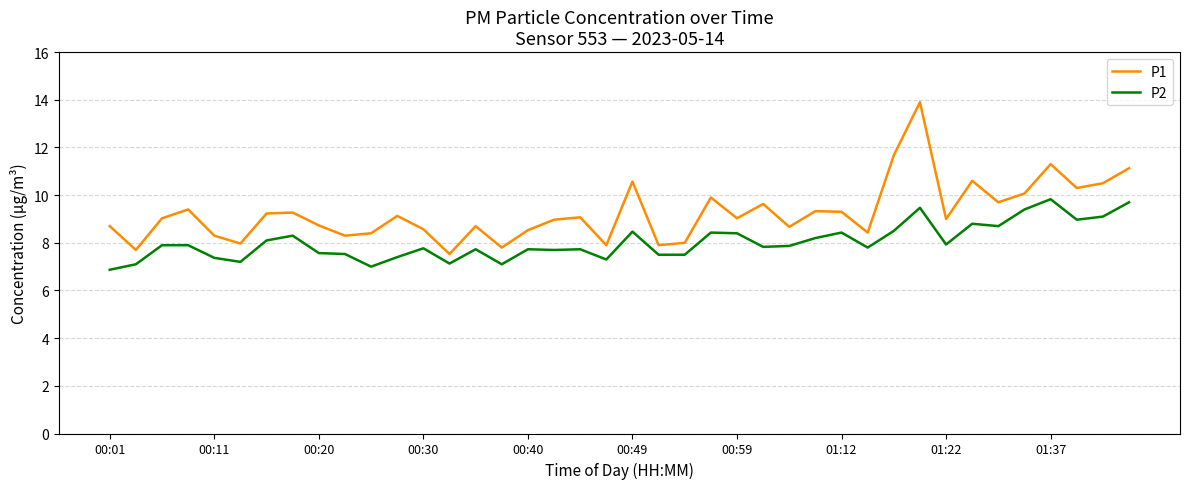

Which series has the largest range (max minus min)?

P1